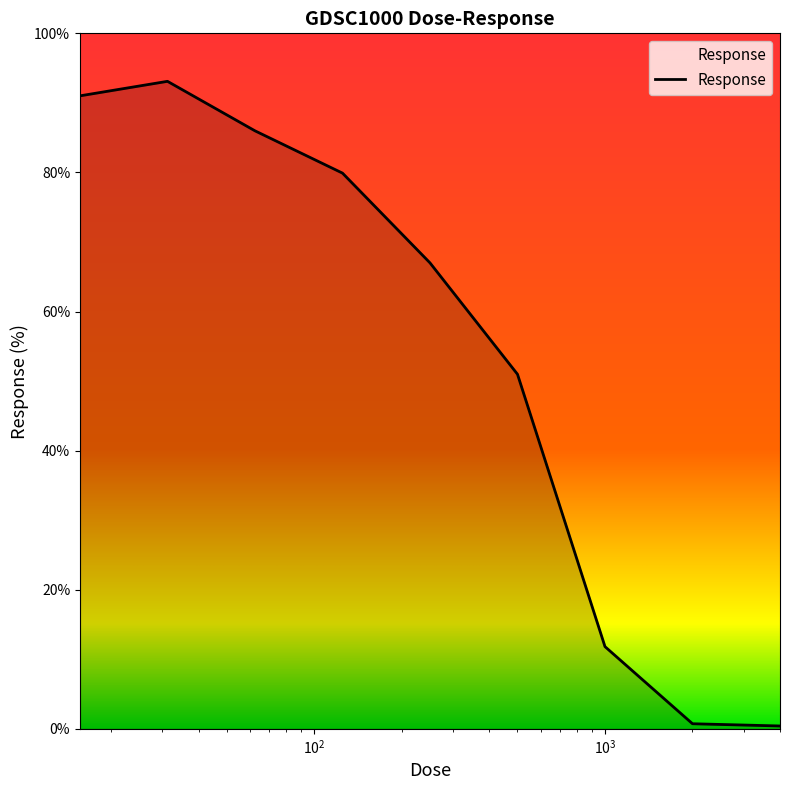

What is the greatest value displayed?

93.1